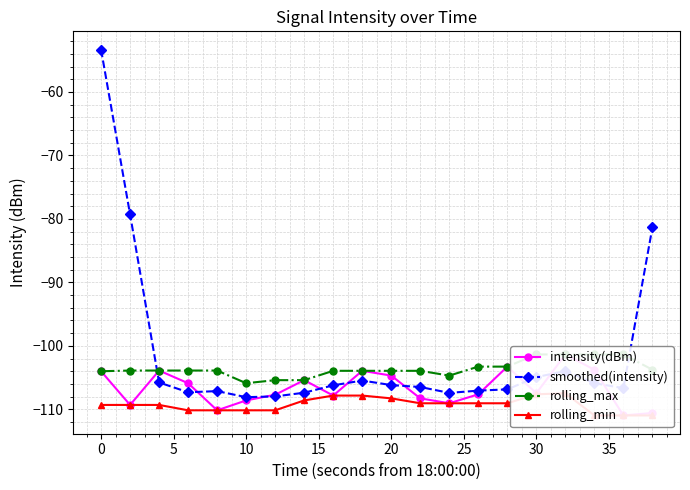

The value of smoothed(intensity) at 20 is -56.9. True or false?

False